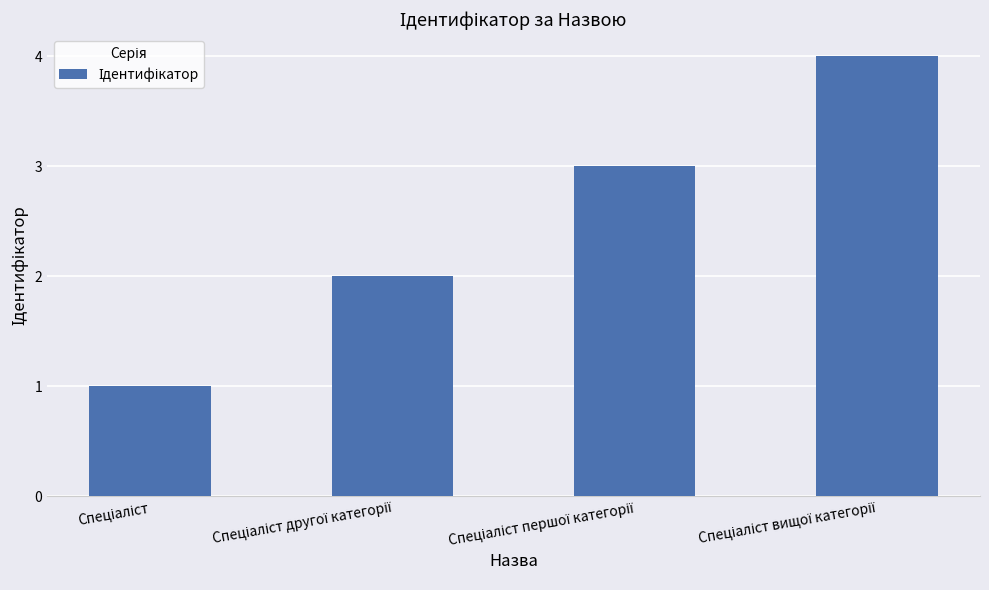

What is the greatest value displayed?

4